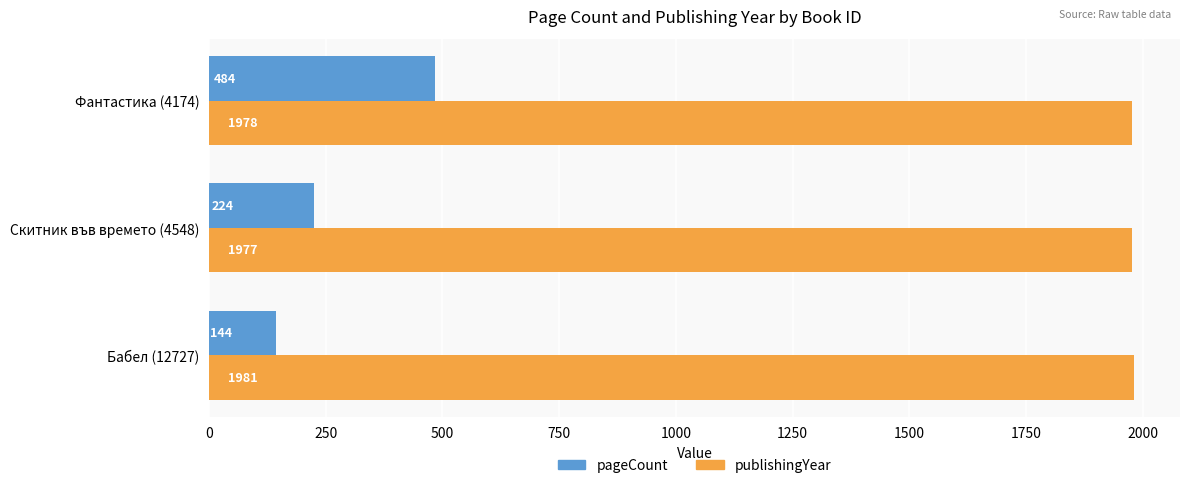

Which series has the largest range (max minus min)?

pageCount